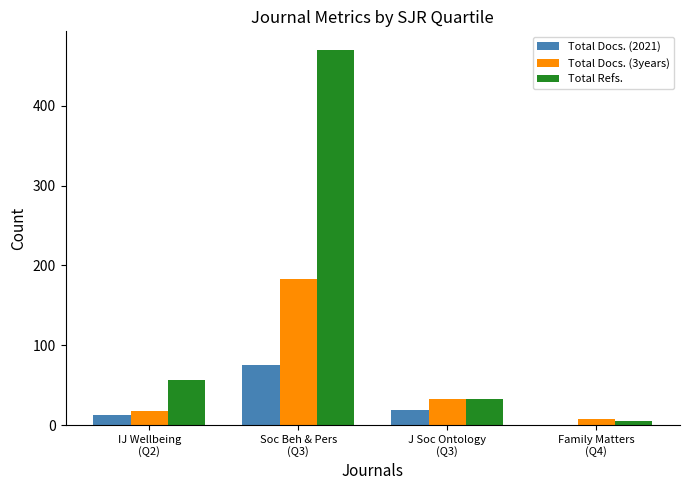

What is the sum of the Total Docs. (2021) values at Soc Beh & Pers
(Q3) and IJ Wellbeing
(Q2)?

88